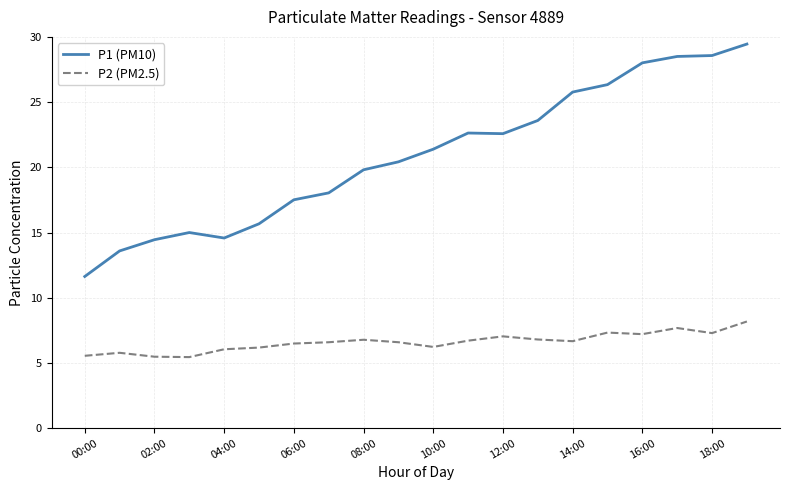

At which label does P1 (PM10) reach its minimum?

00:00